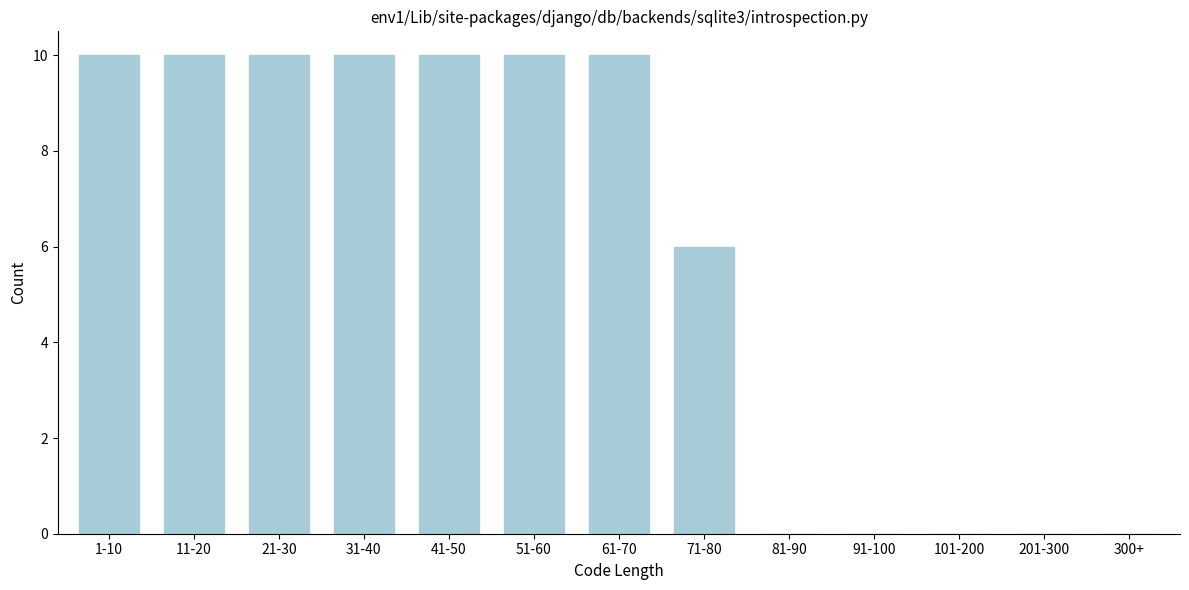

Reading right to left, extract all data points from this chart.

300+=0	201-300=0	101-200=0	91-100=0	81-90=0	71-80=6	61-70=10	51-60=10	41-50=10	31-40=10	21-30=10	11-20=10	1-10=10